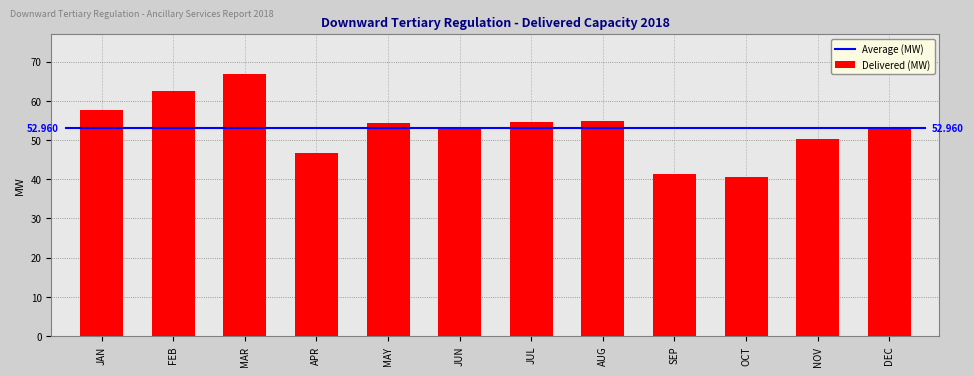

Which has a higher value, JUN or NOV?

JUN